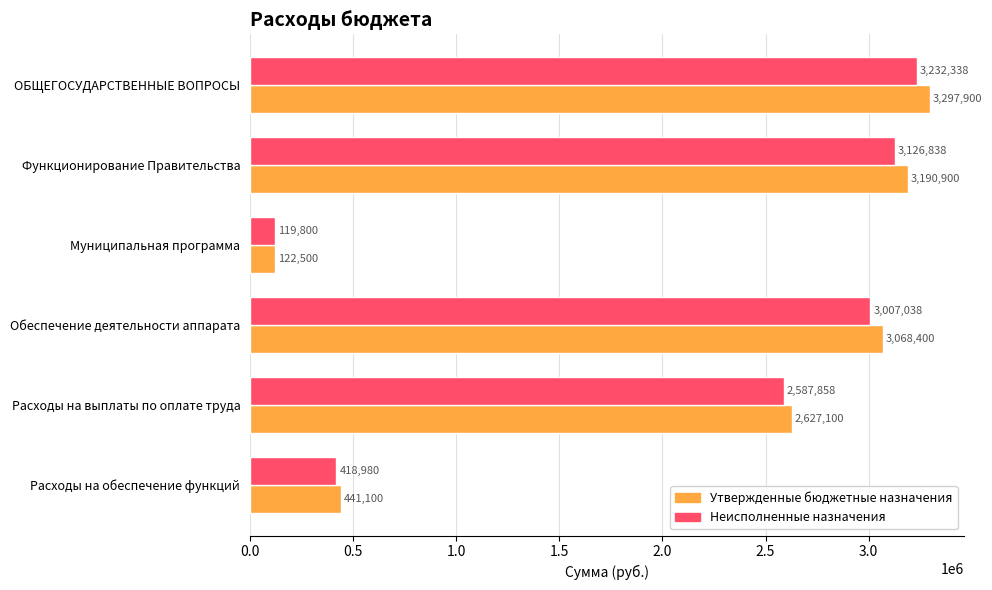

At which label is Утвержденные бюджетные назначения closest to 1710200?

Расходы на выплаты по оплате труда